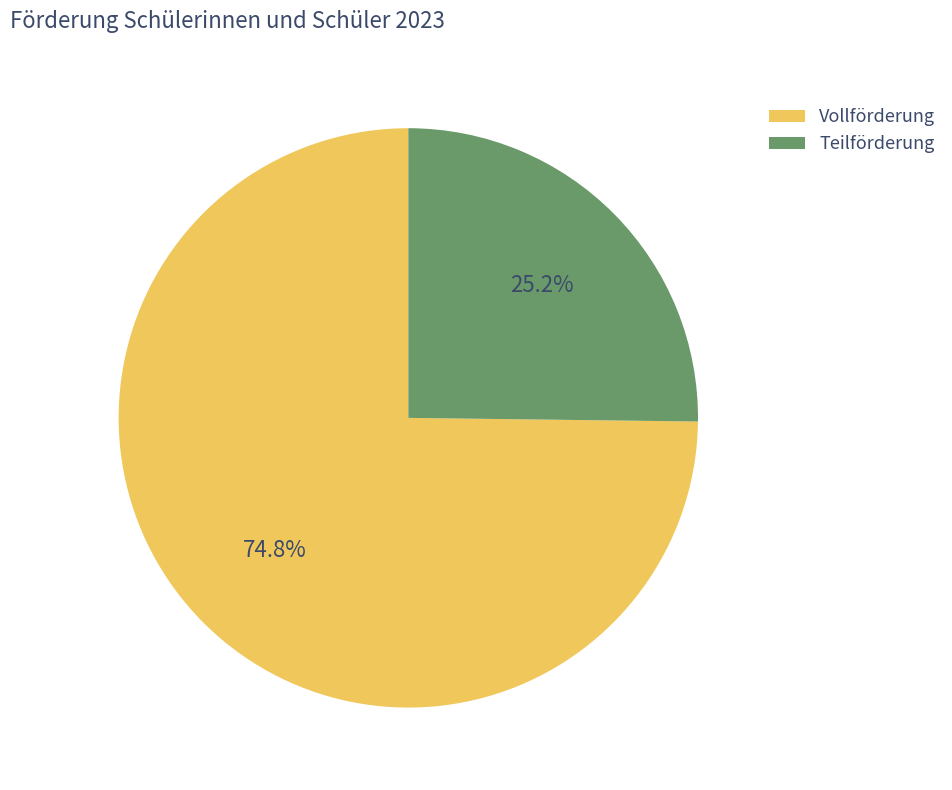

Which slice is the largest?

Vollförderung